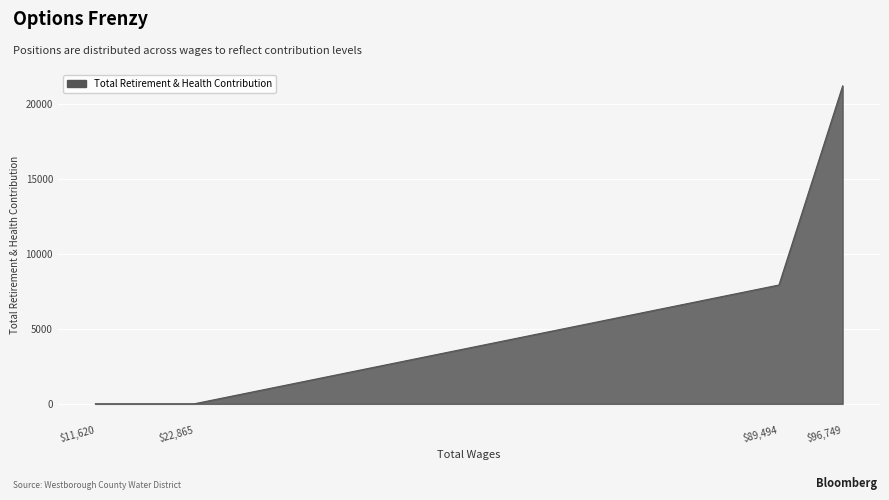

What is the difference between the maximum and minimum values?

21173